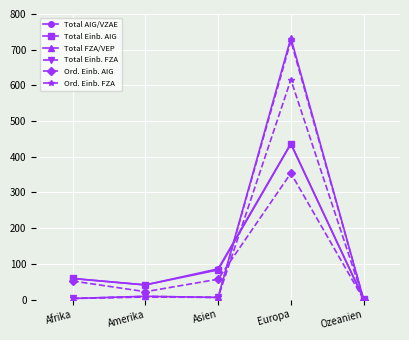

At which label is Total AIG/VZAE closest to 219?

Asien